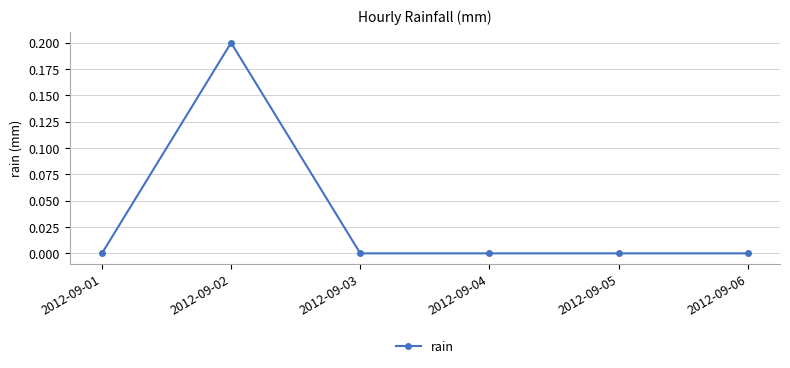

Where is the first local maximum?

2012-09-02